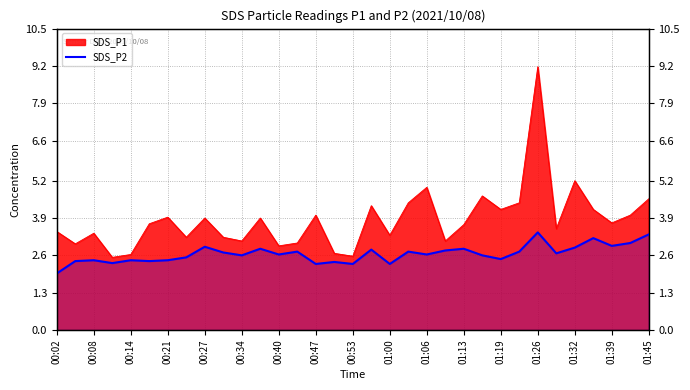

What is the change in value from 30 to 31?

+0.1